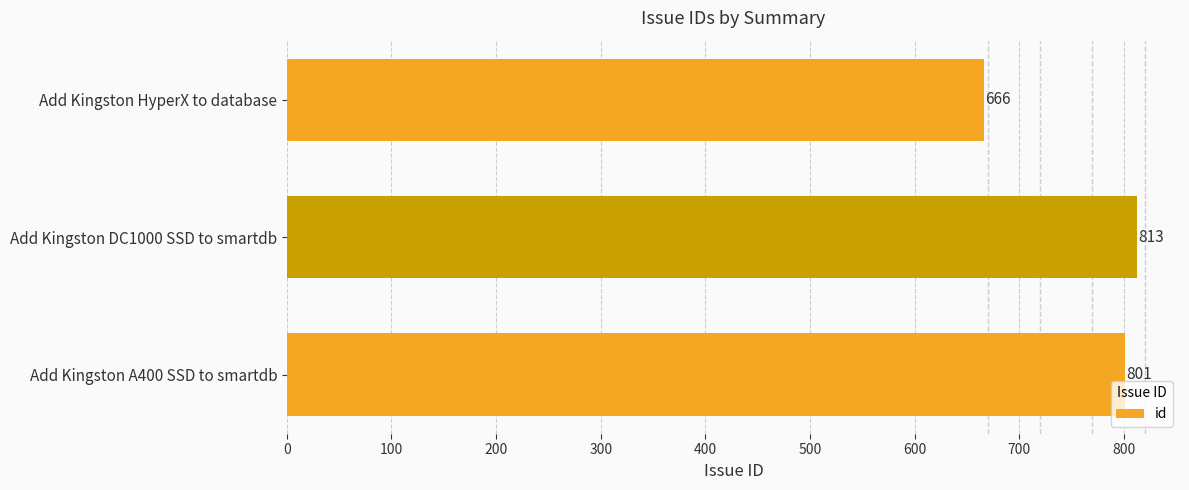

What is the difference between the maximum and minimum values?

147